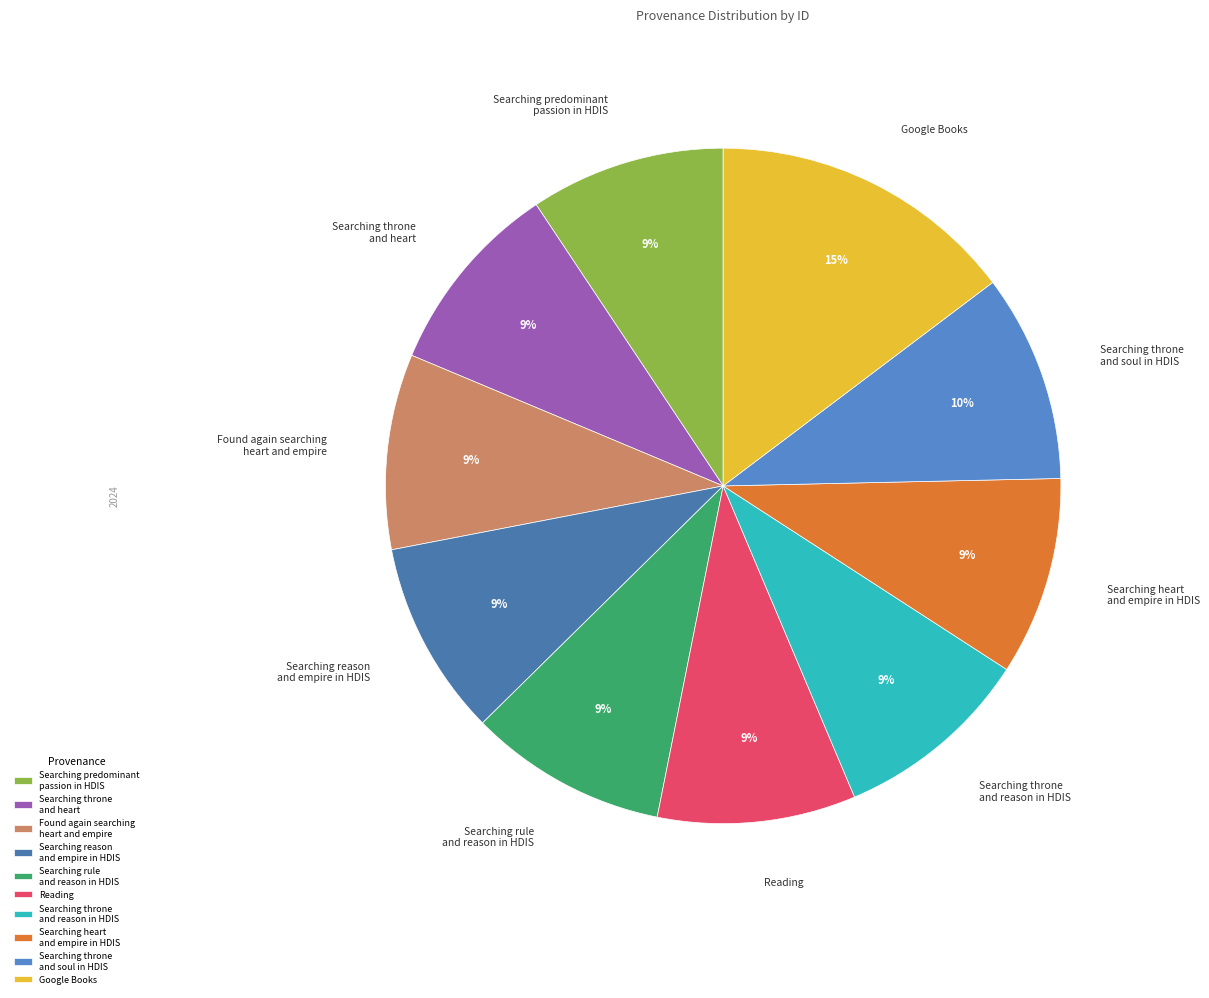

Is there any slice that represents more than half of the pie?

No